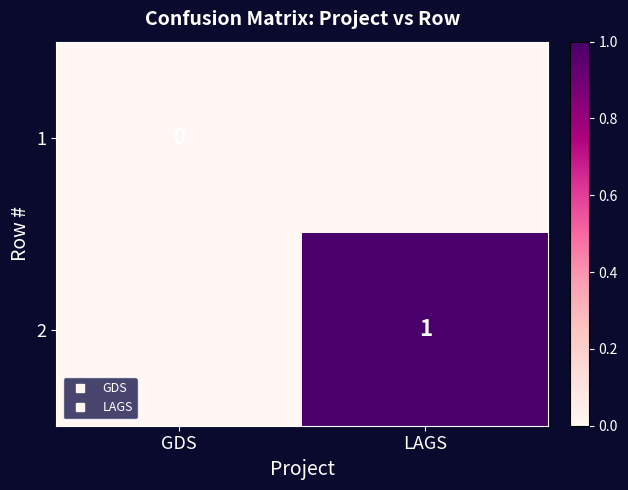

List the series in order of their peak value, lowest first.

1, 2